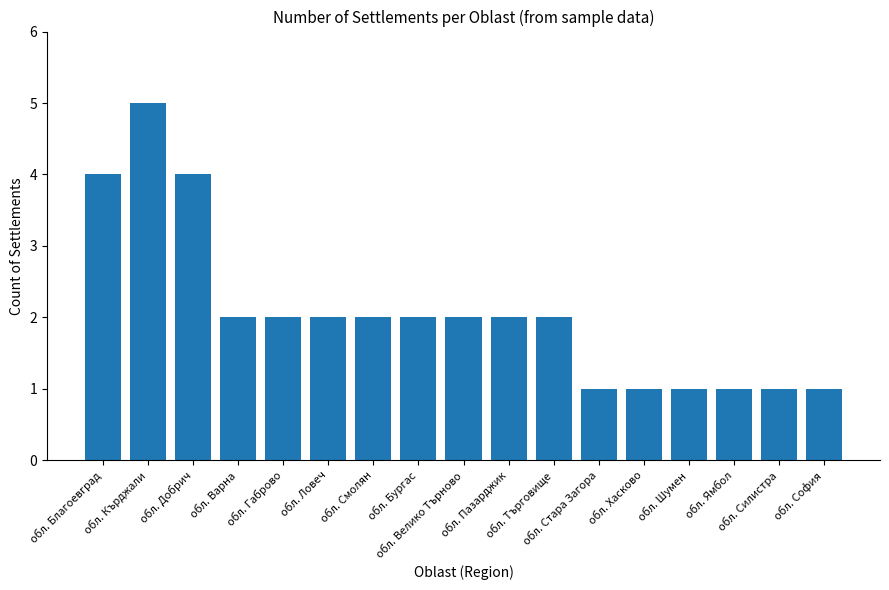

What is the label of the 8th bar from the left?

обл. Бургас